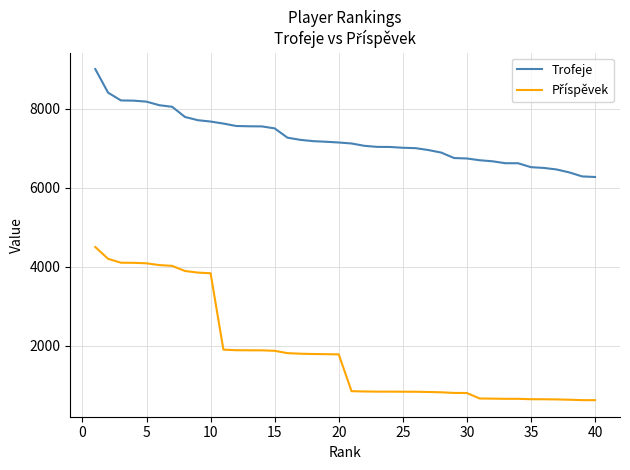

What is the minimum value shown in the chart?

627